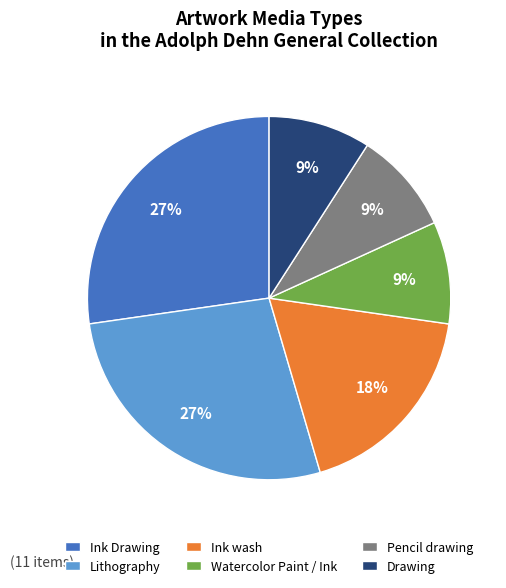

To the nearest percent, what is the difference between the largest and smallest slice percentages?

18%